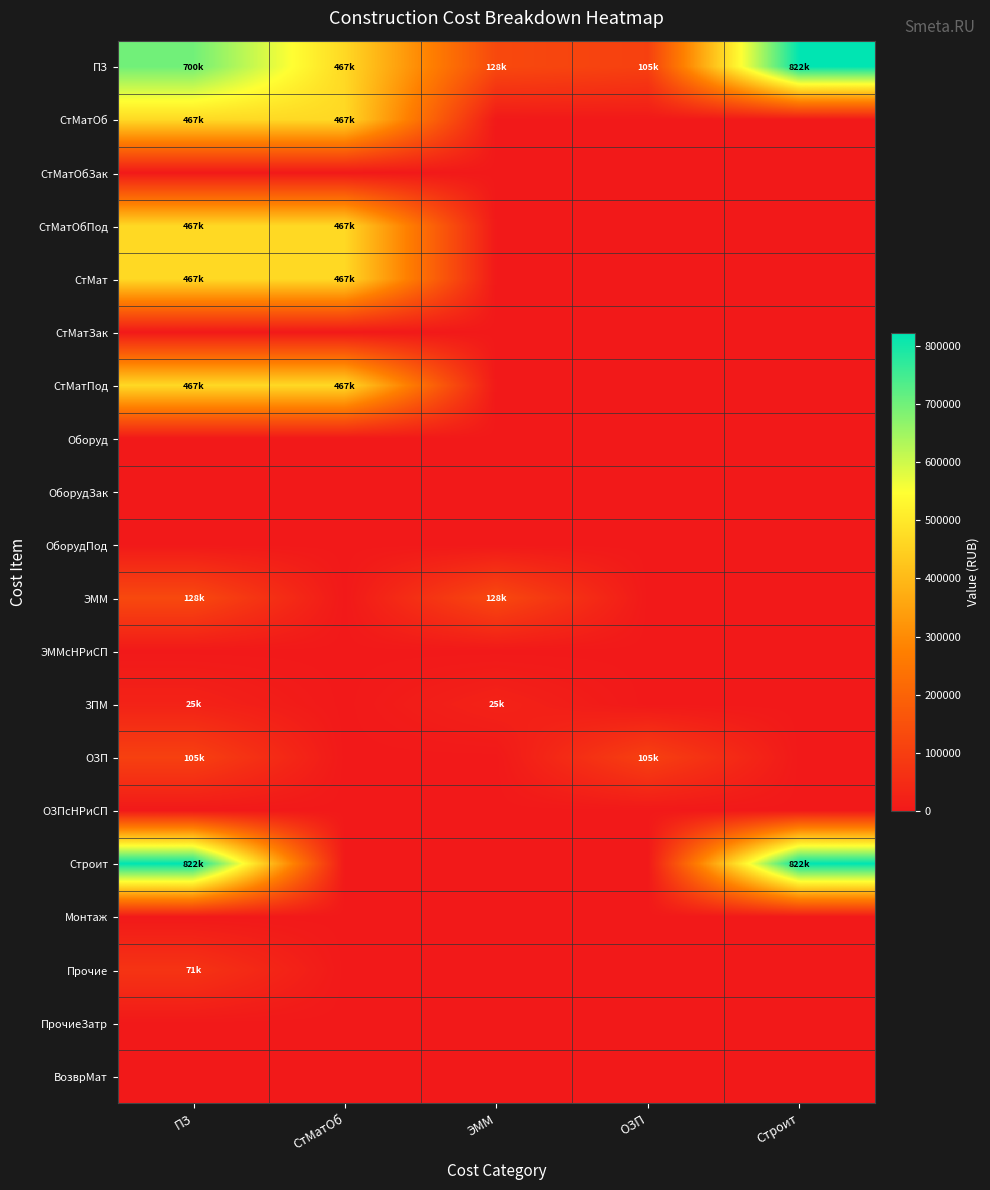

Which series has the widest spread of values?

Строит